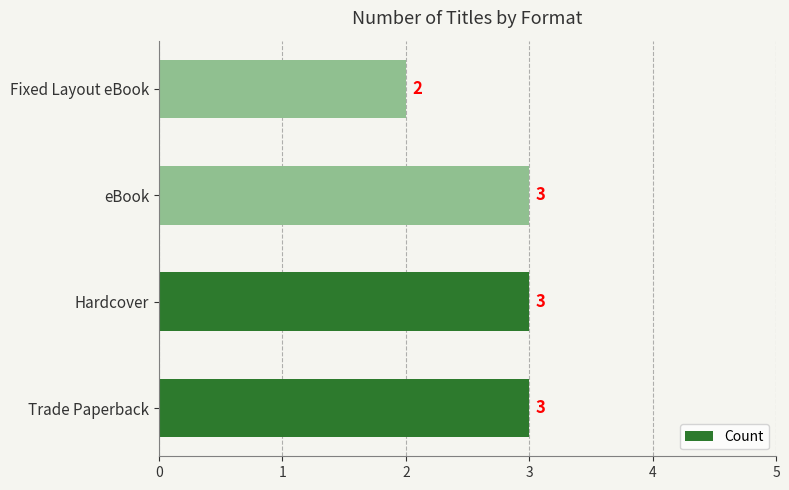

At which label is the value closest to 2?

Fixed Layout eBook